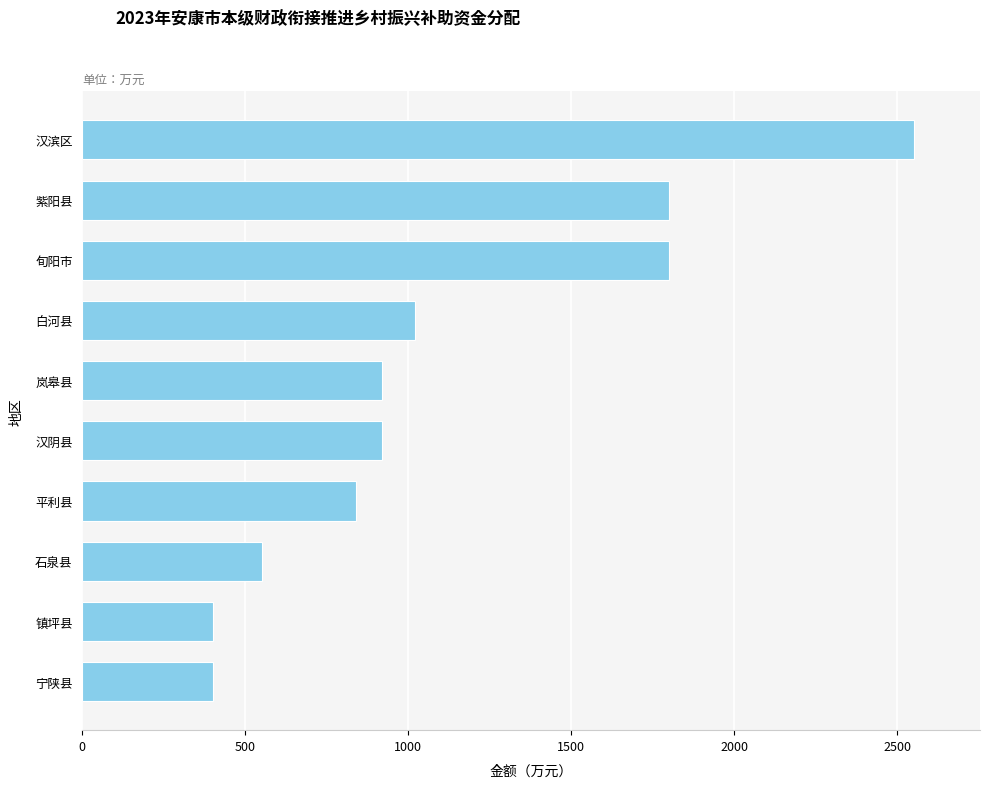

What is the average value?

1120